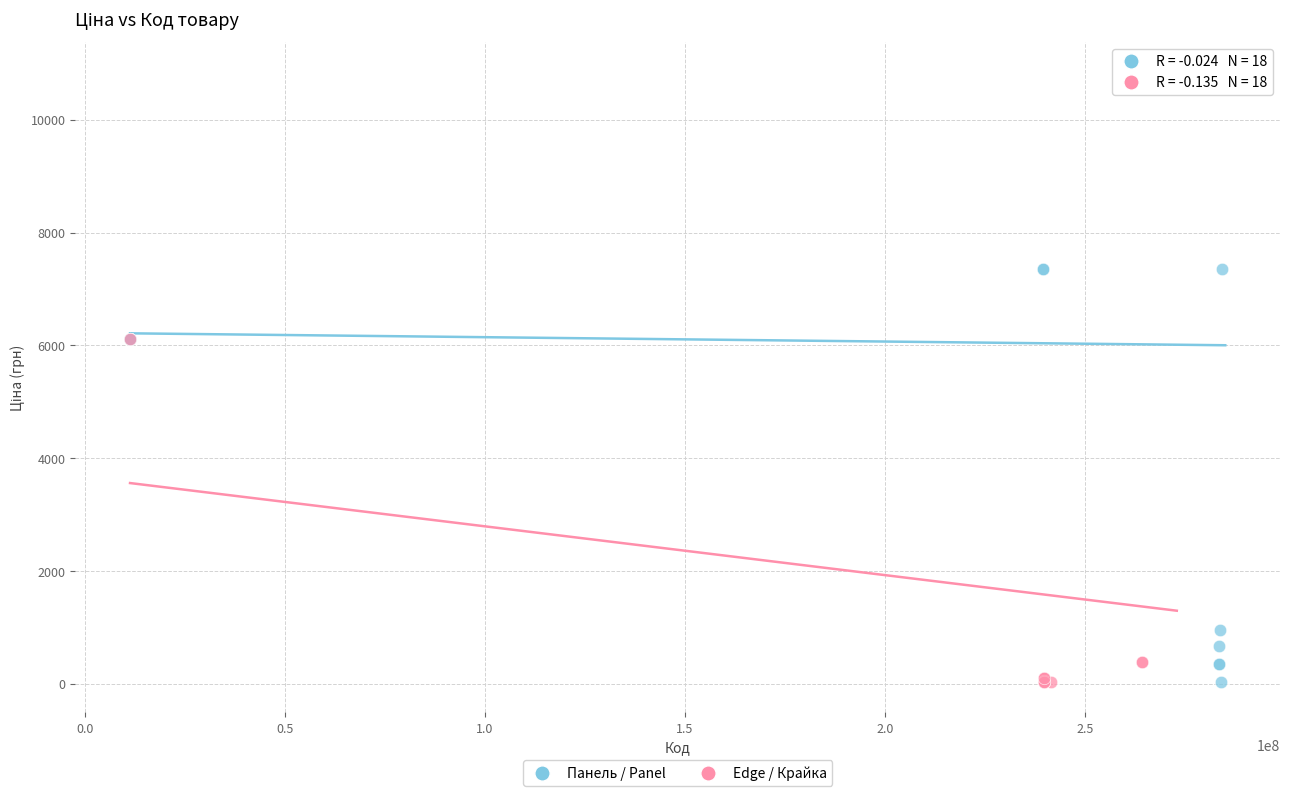

What are all the series names shown in the legend?

Панель / Panel, Edge / Крайка